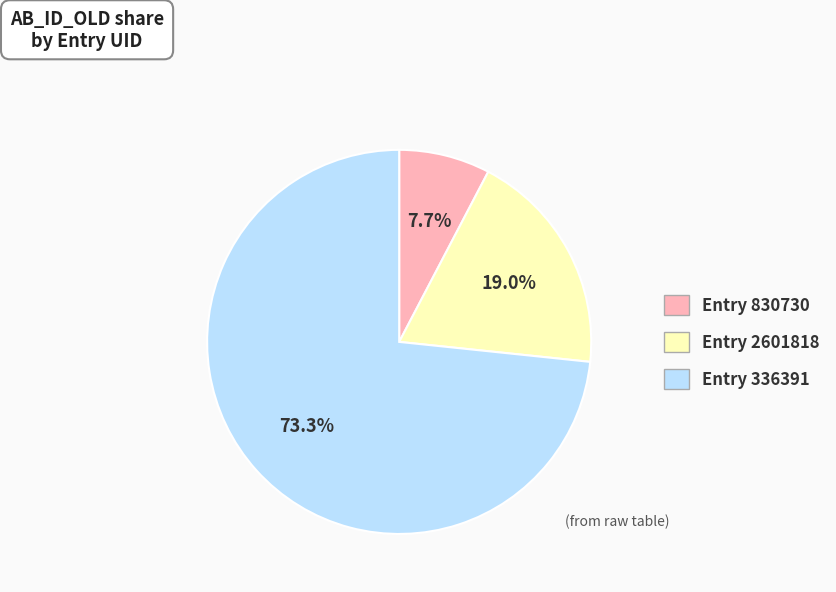

Is there any slice that represents more than half of the pie?

Yes